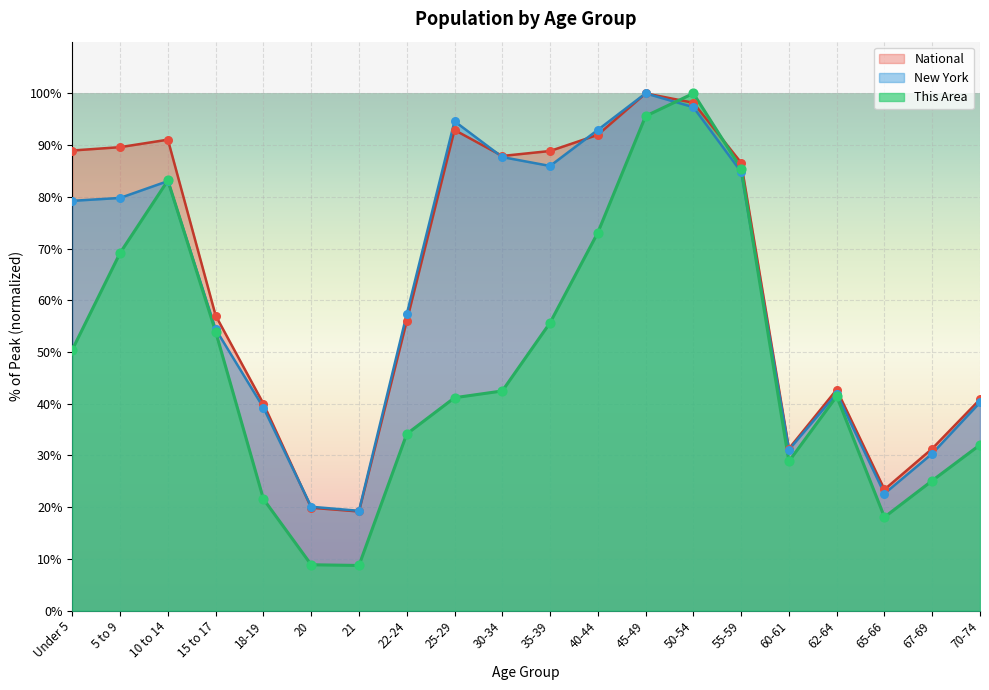

Which series has the widest spread of Y values?

This Area